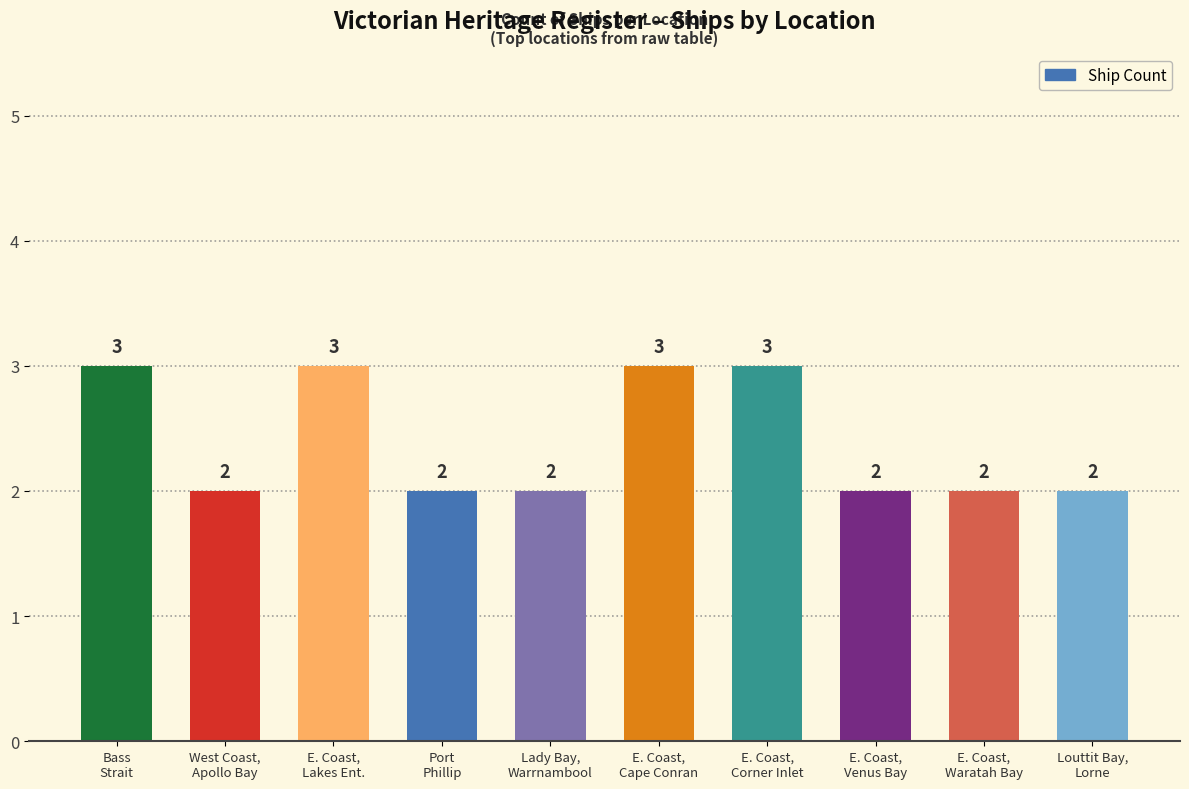

What is the smallest value displayed?

2